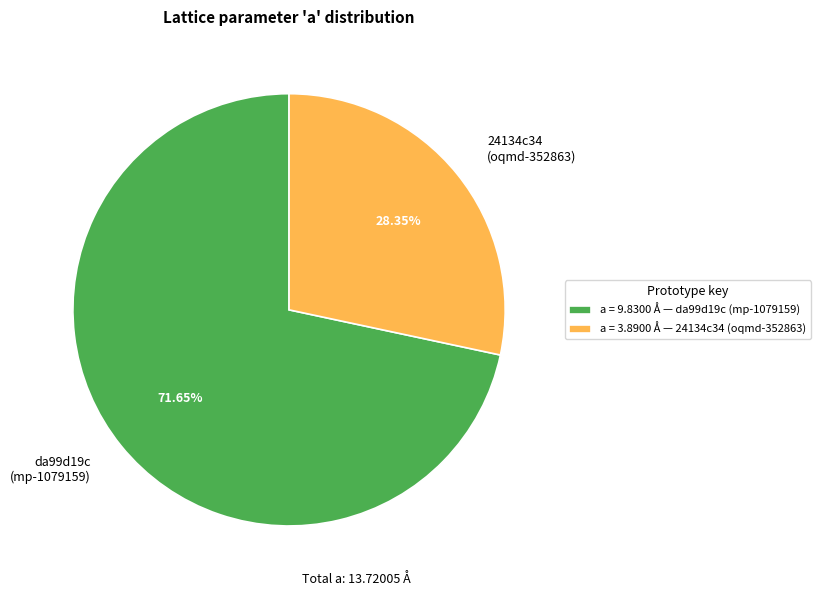

Combined, do 24134c34 (oqmd-352863) and da99d19c (mp-1079159) account for over 50%?

Yes